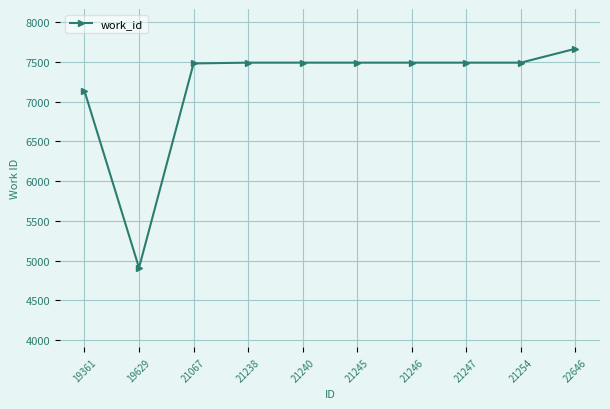

What value does the data have at 21247?

7490